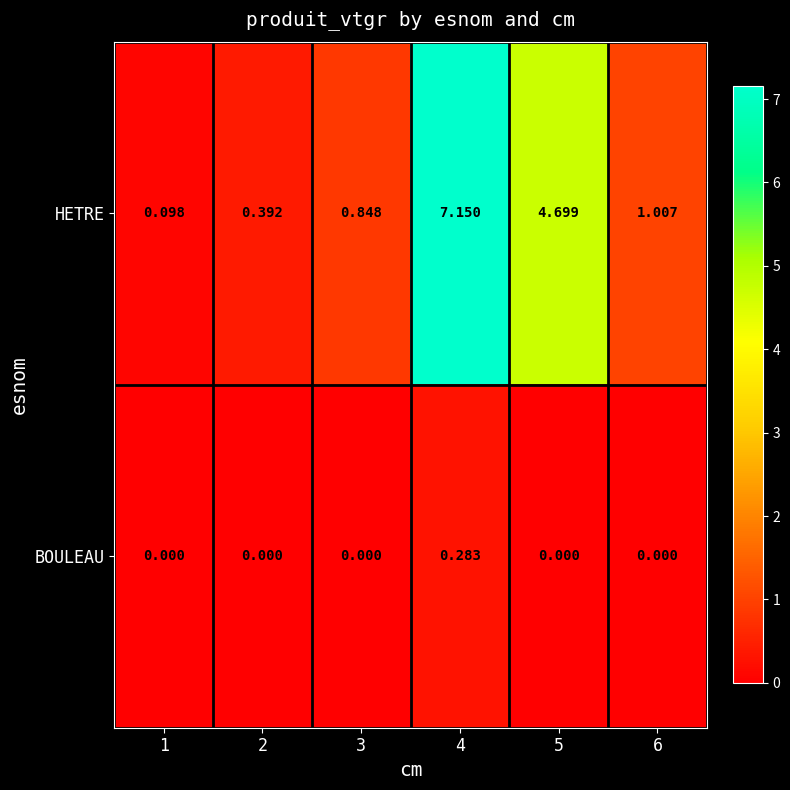

Rank the series at 5 from lowest to highest value.

BOULEAU, HETRE